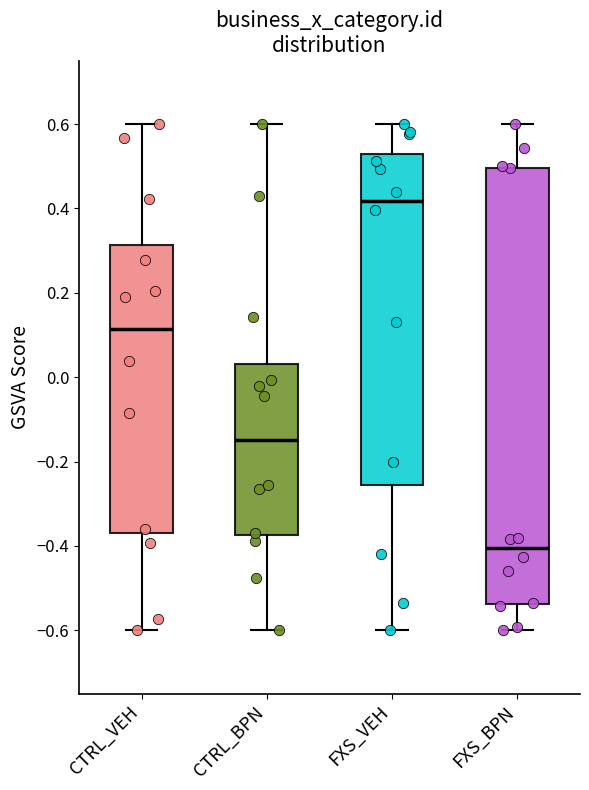

Where is the upper edge of the box for FXS_BPN on the y-axis? The values are not printed on the chart, so give them approximately, as read against the axis.

0.50